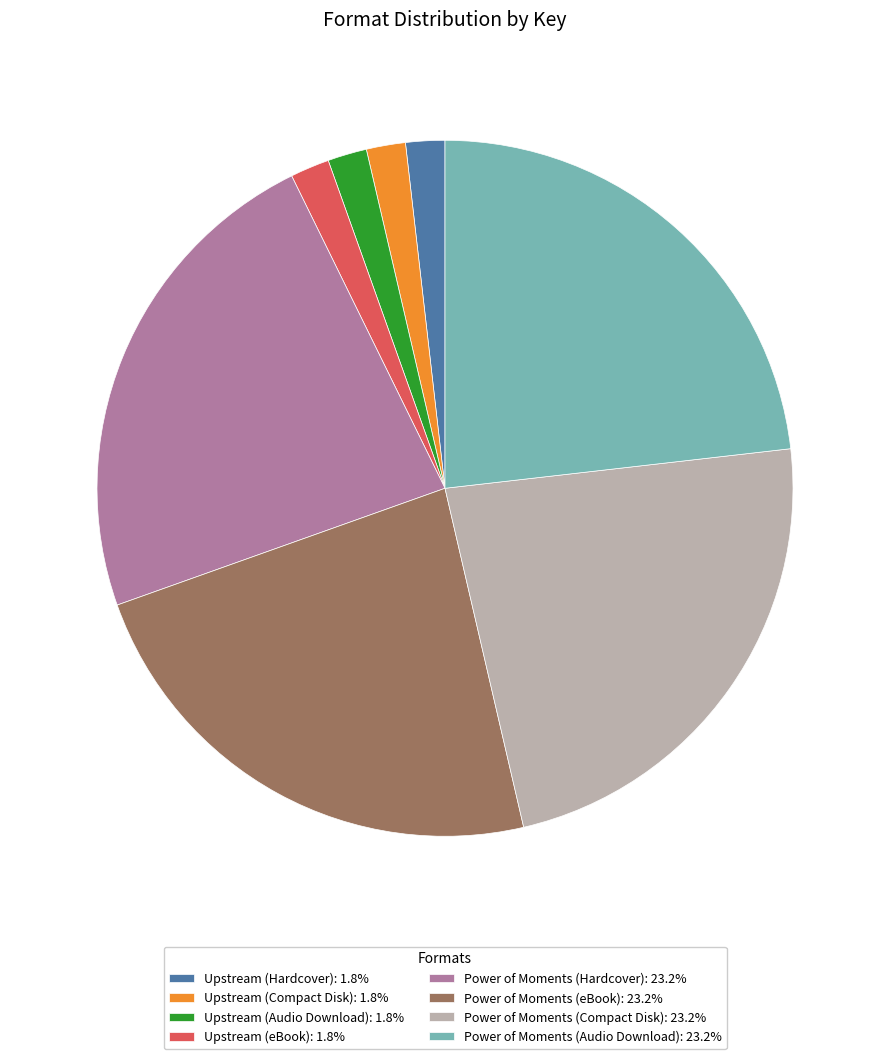

Do Upstream (Audio Download): 1.8% and Upstream (Hardcover): 1.8% together represent more than half of the pie?

No